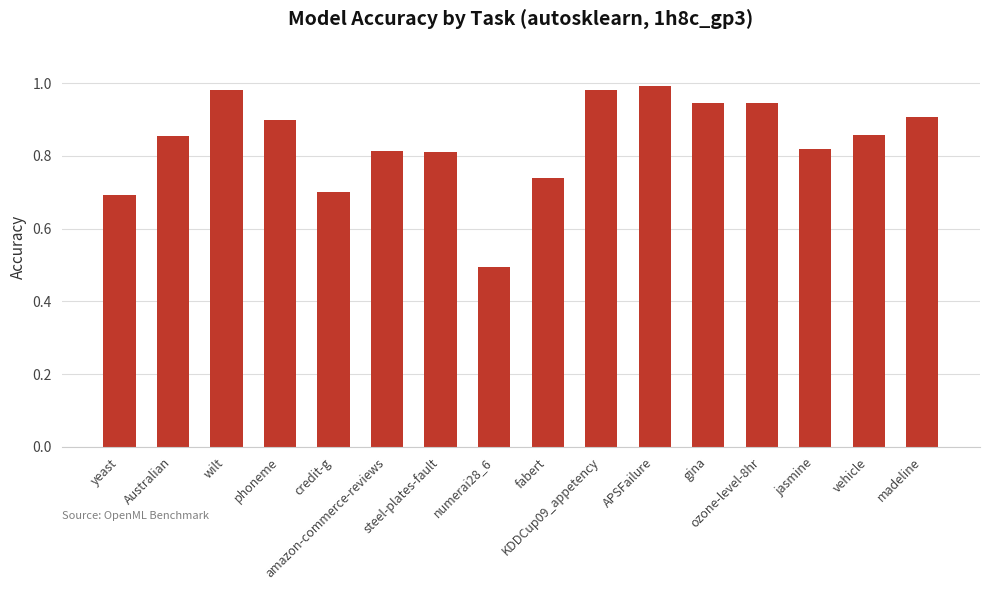

The chart shows a value of 0.9 at madeline. True or false?

True